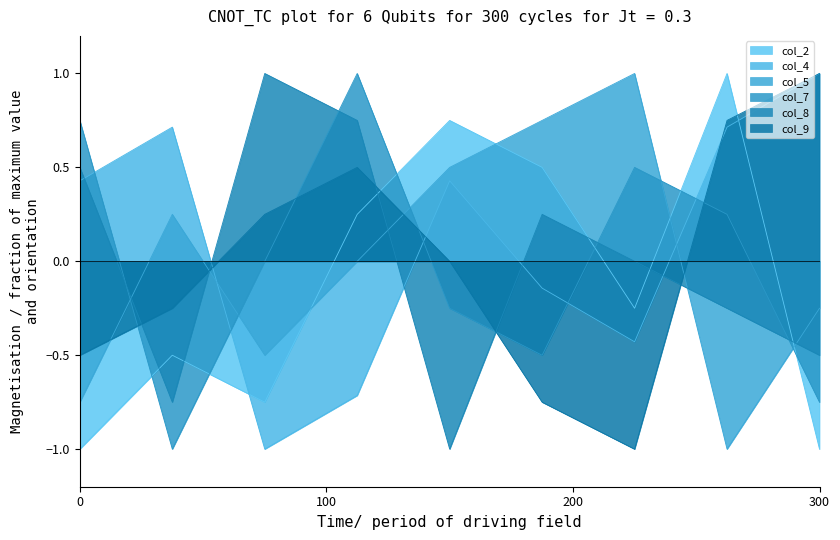

What is the difference between the maximum and second lowest values in the col_7 series?

1.8